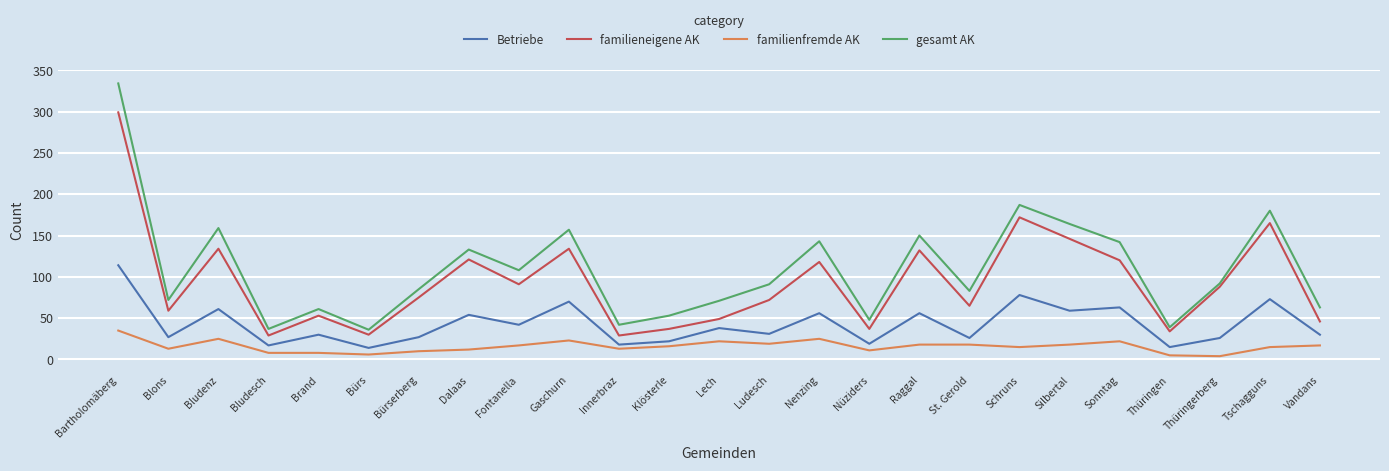

Rank the series by their maximum value, from highest to lowest.

gesamt AK, familieneigene AK, Betriebe, familienfremde AK